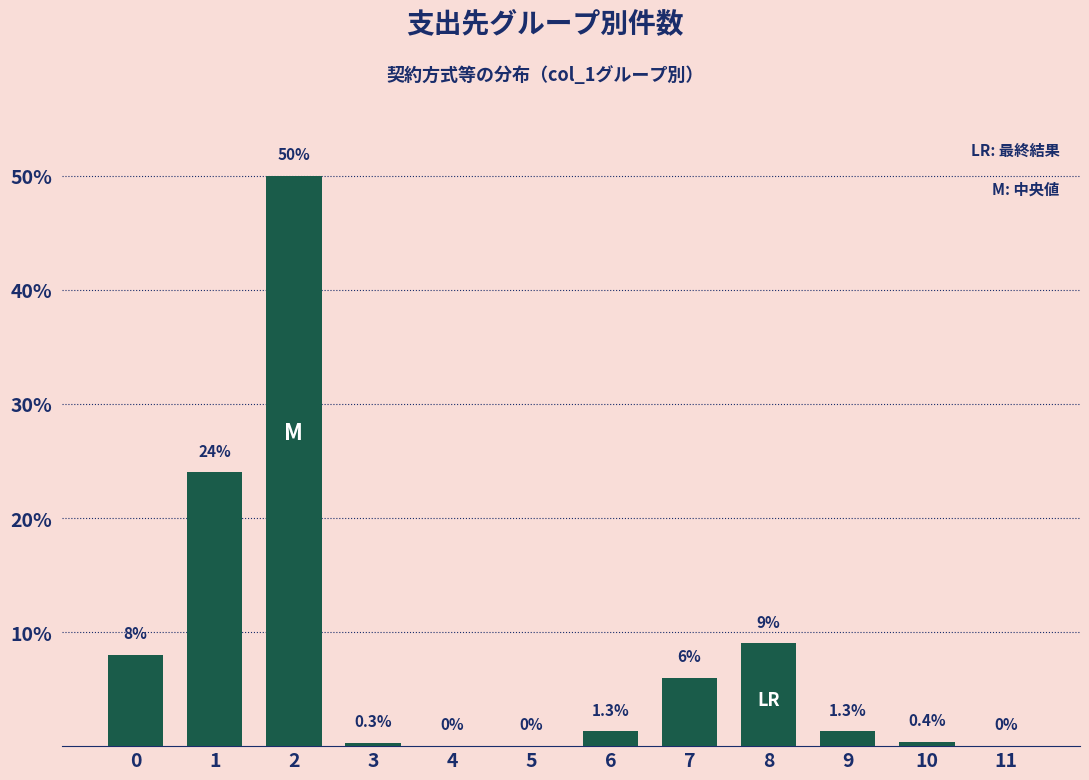

Reading left to right, list all the values displayed in this chart.

8.0	24.0	50.0	0.3	0.0	0.0	1.3	6.0	9.0	1.3	0.4	0.0